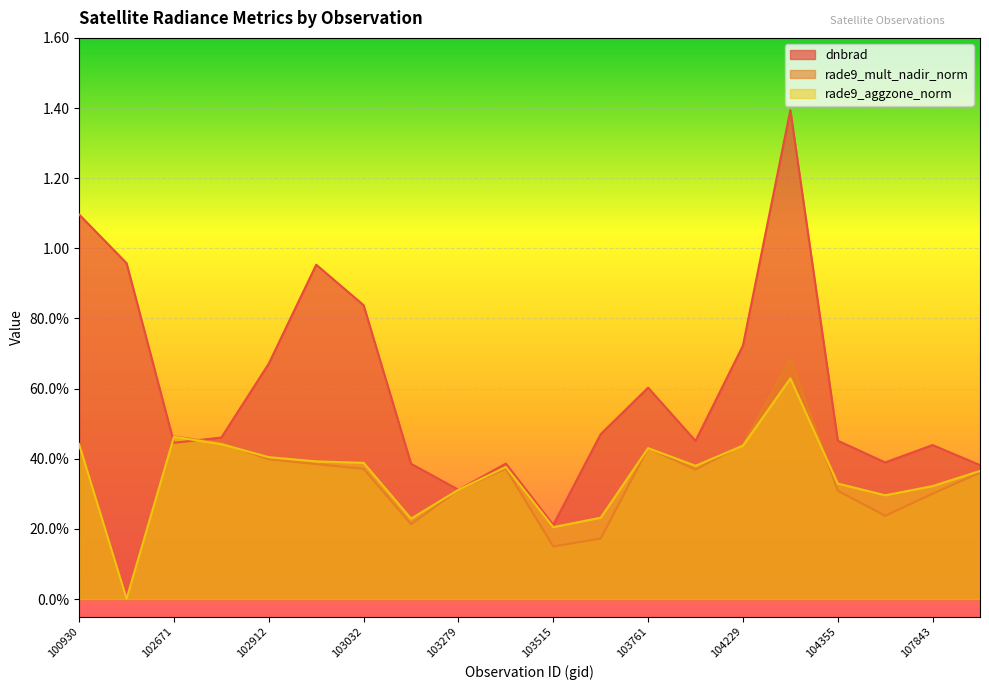

Read the rade9_aggzone_norm value at 103032.

0.4